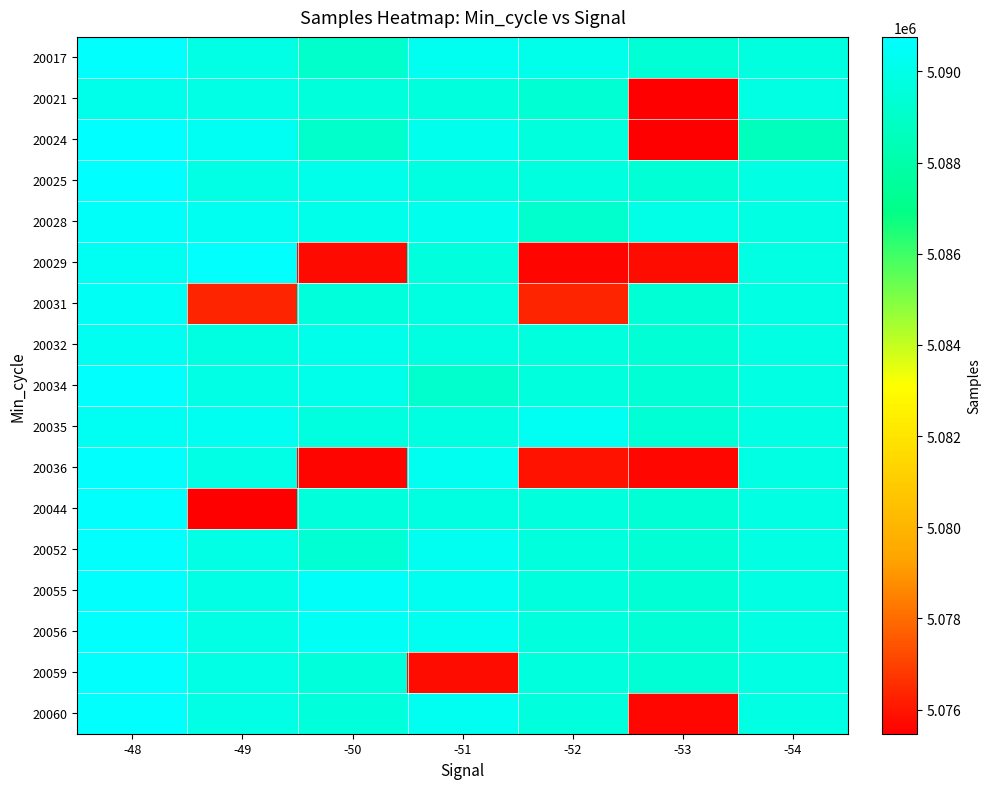

Which series changed the most between -52 and -53?

20024